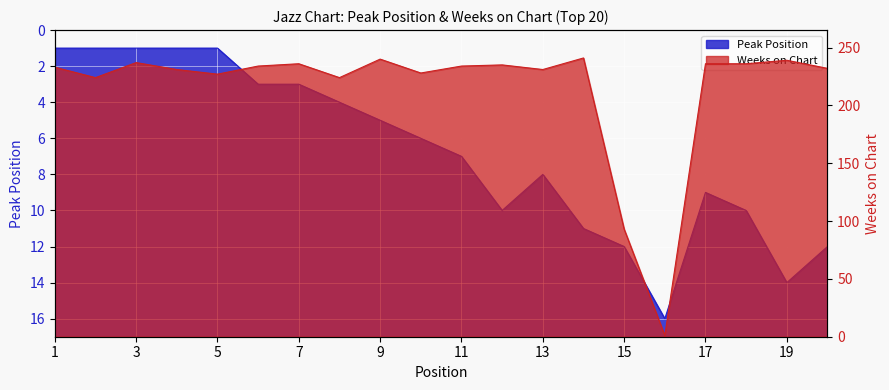

The Peak Position series shows 1 at 2. True or false?

True